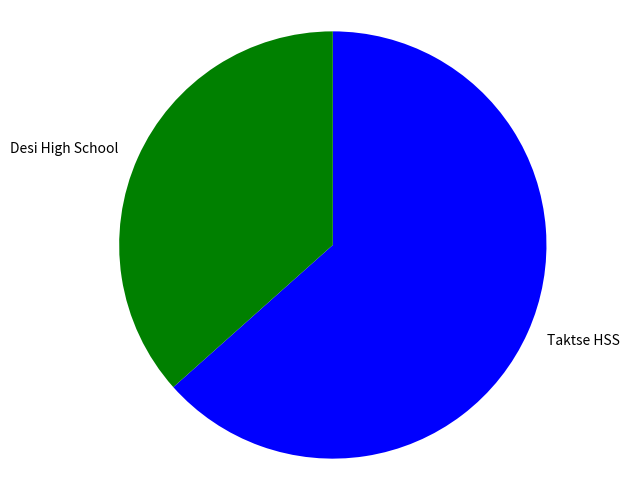

Approximately how many times larger is the value at Desi High School compared to Taktse HSS?

0.6